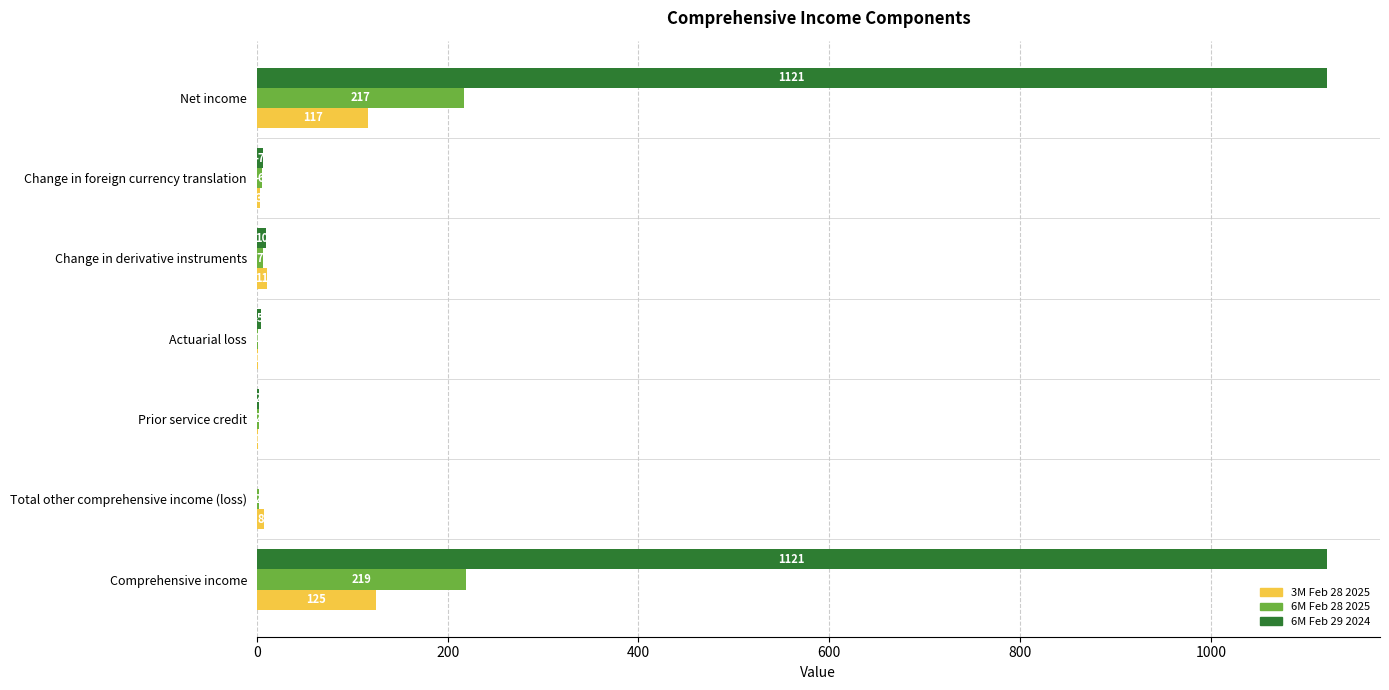

At which category is the sum across all series the highest?

Comprehensive income